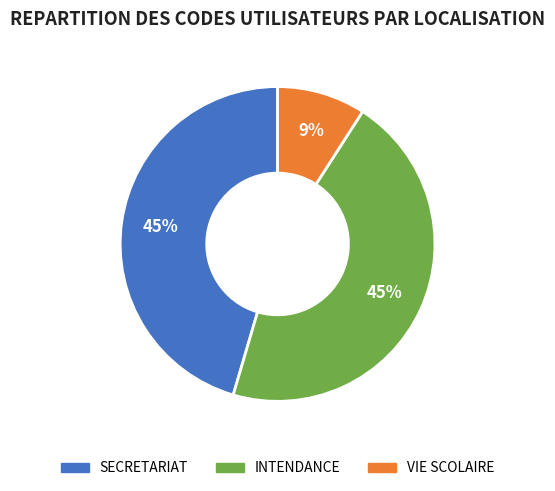

Between INTENDANCE and VIE SCOLAIRE, which is larger?

INTENDANCE